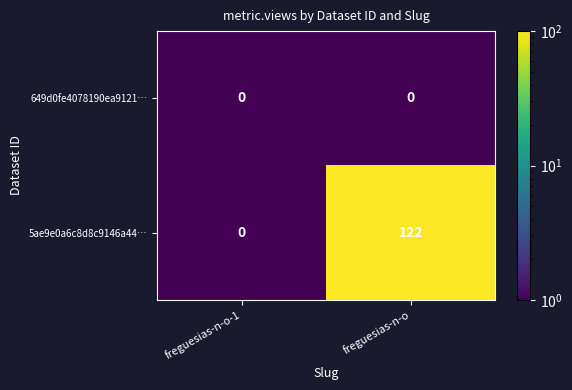

What is the difference between the maximum and minimum values in the 5ae9e0a6c8d8c9146a44… series?

122